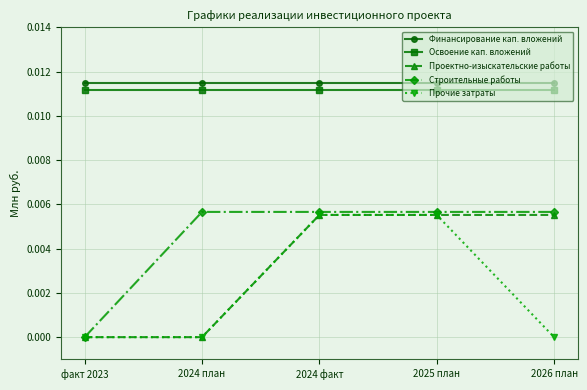

True or false: Финансирование кап. вложений has more than 2 interior local peaks.

False